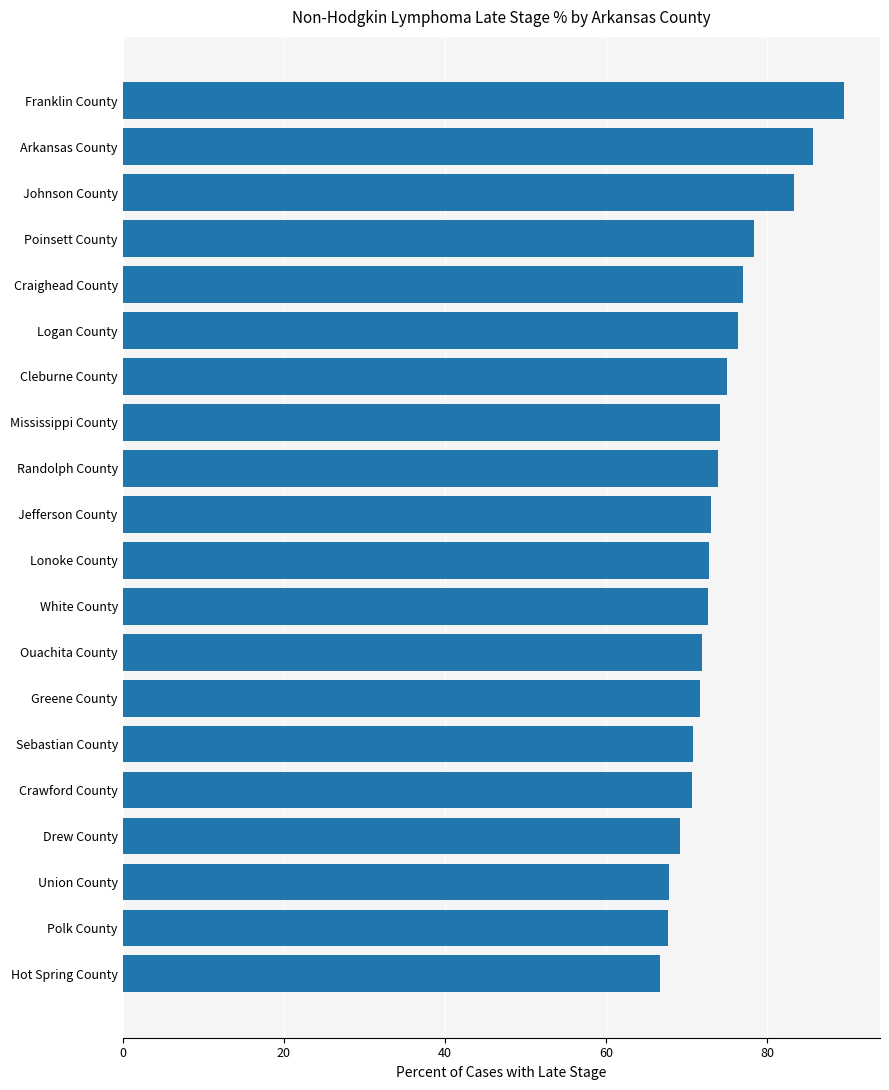

At which category does the chart reach its peak across all series?

Franklin County